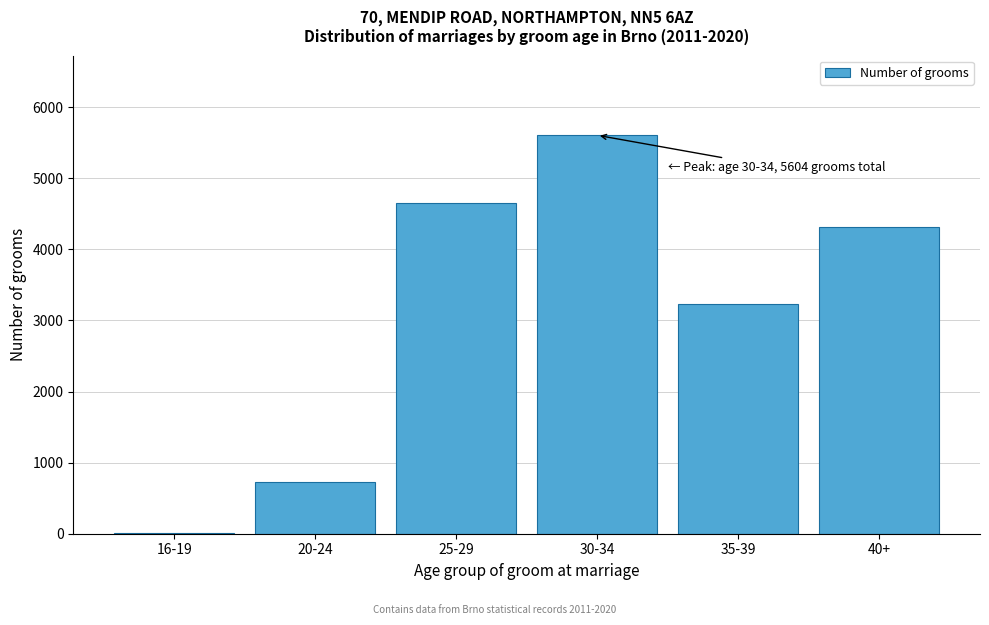

Reading left to right, extract all data points from this chart.

16-19=17	20-24=725	25-29=4647	30-34=5604	35-39=3234	40+=4315